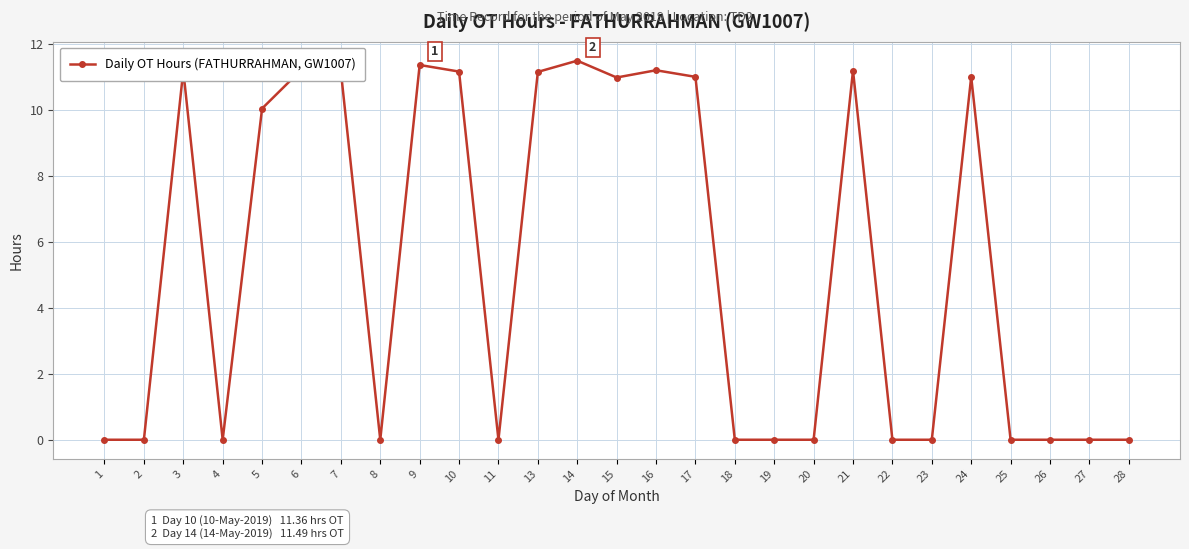

Read the value at 13.

11.2